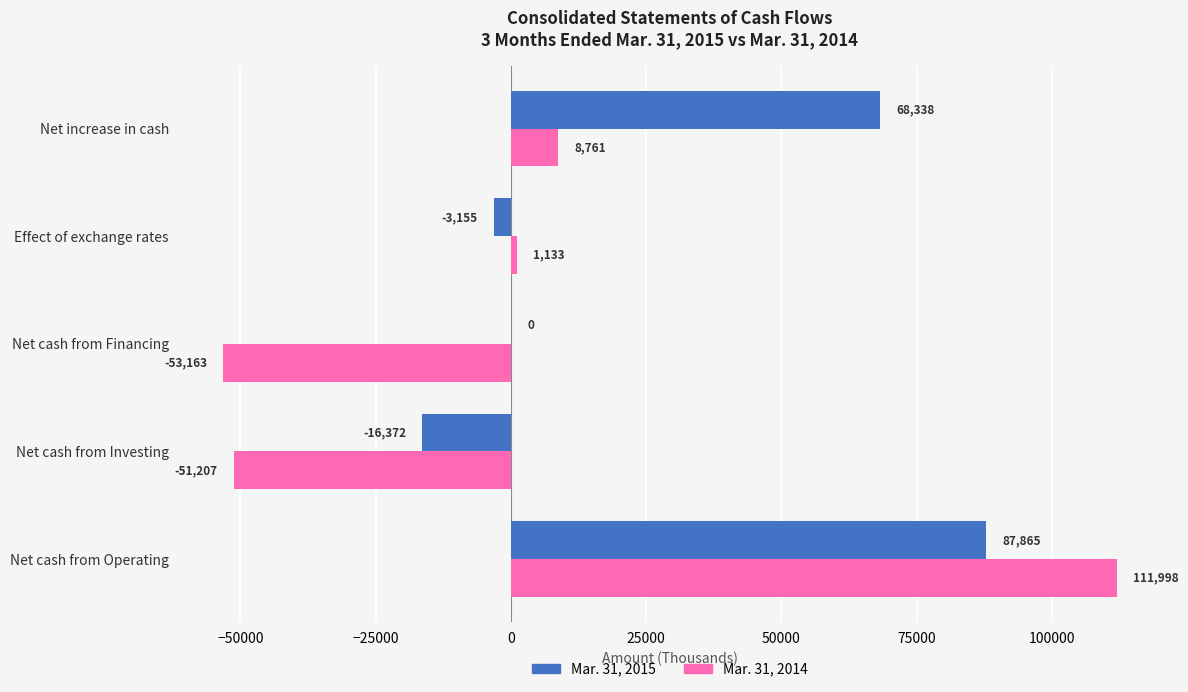

Is it true that Mar. 31, 2014 equals -53163 at Net cash from Financing?

True